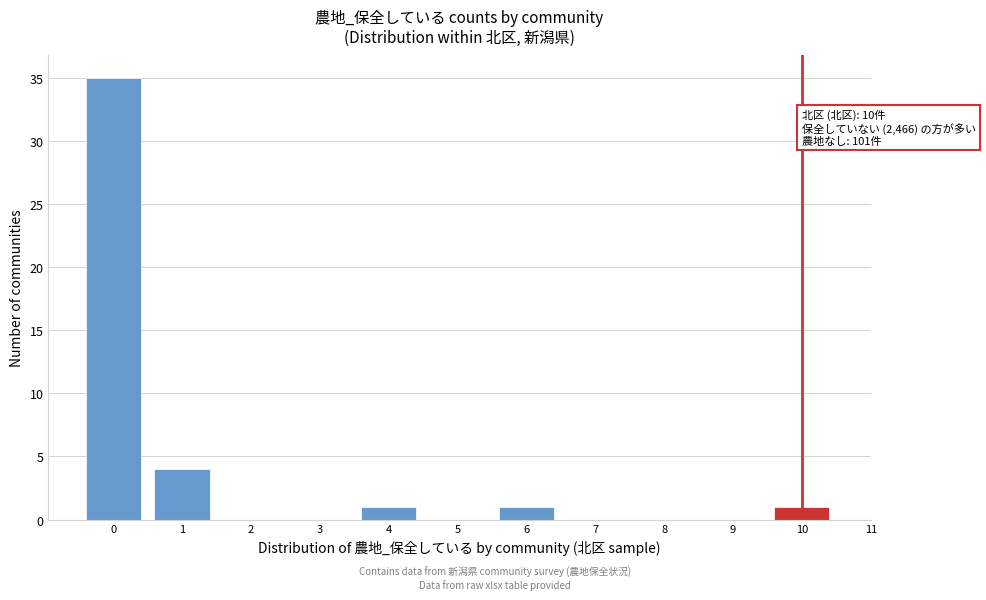

Which range on the x-axis has the tallest bar?

-0.5 to 0.5